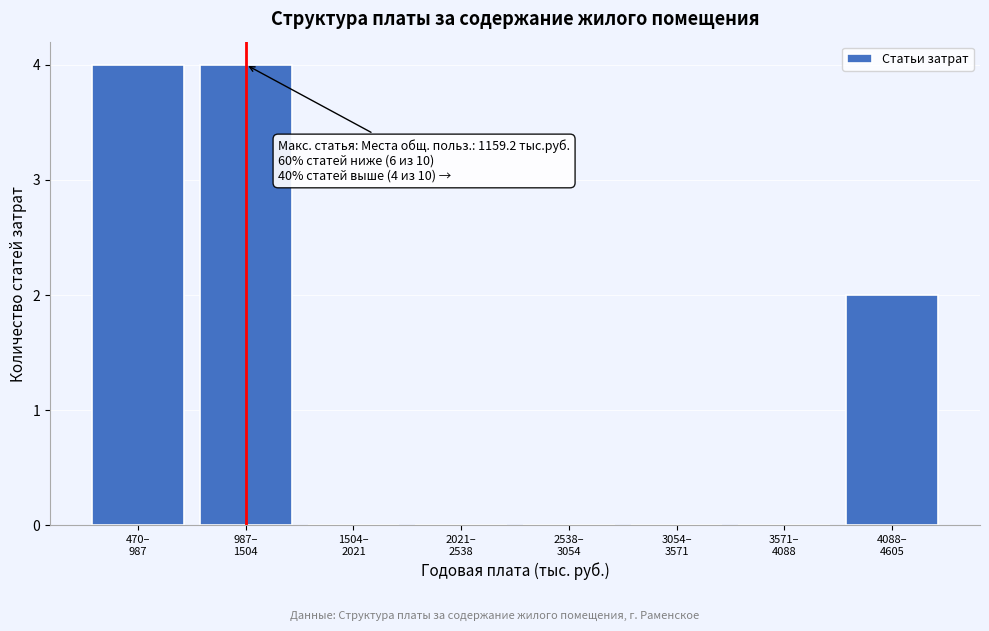

What is the sum of all values?

10